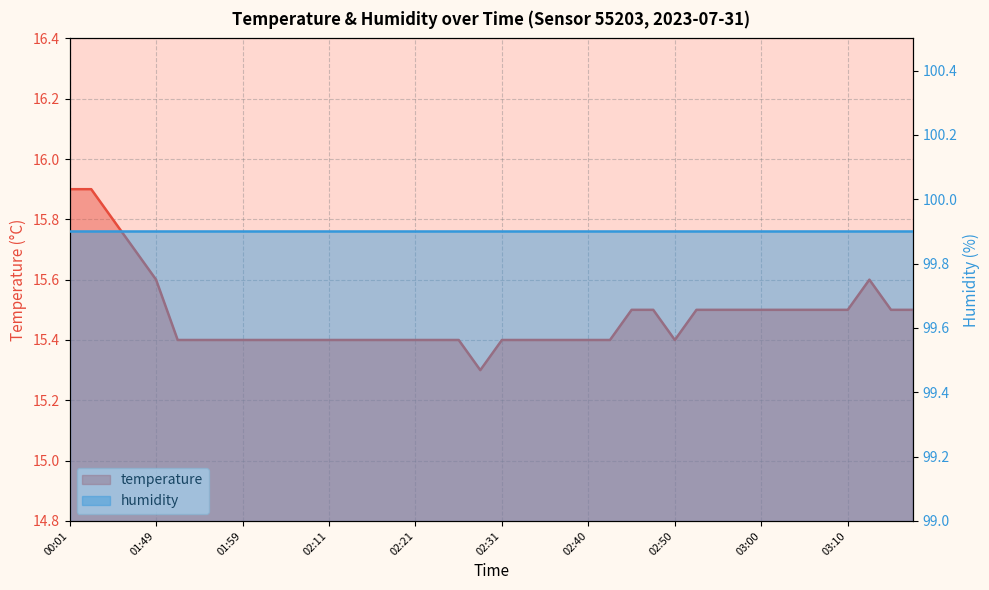

What is the smallest value displayed?

15.3